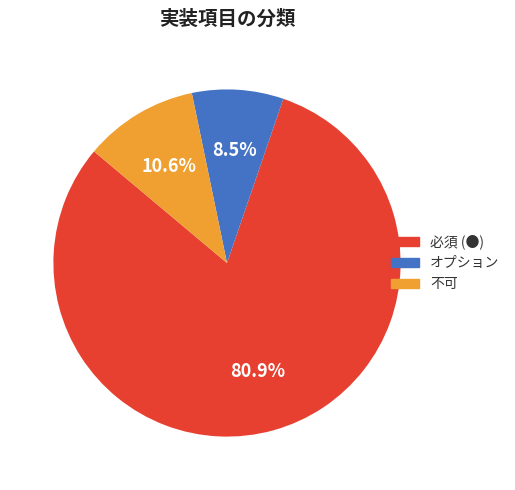

How many slices are in this pie chart?

3